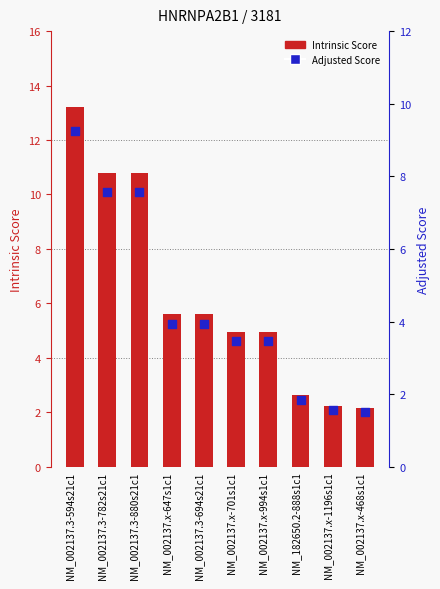

Which series contains the highest Y value?

Intrinsic Score